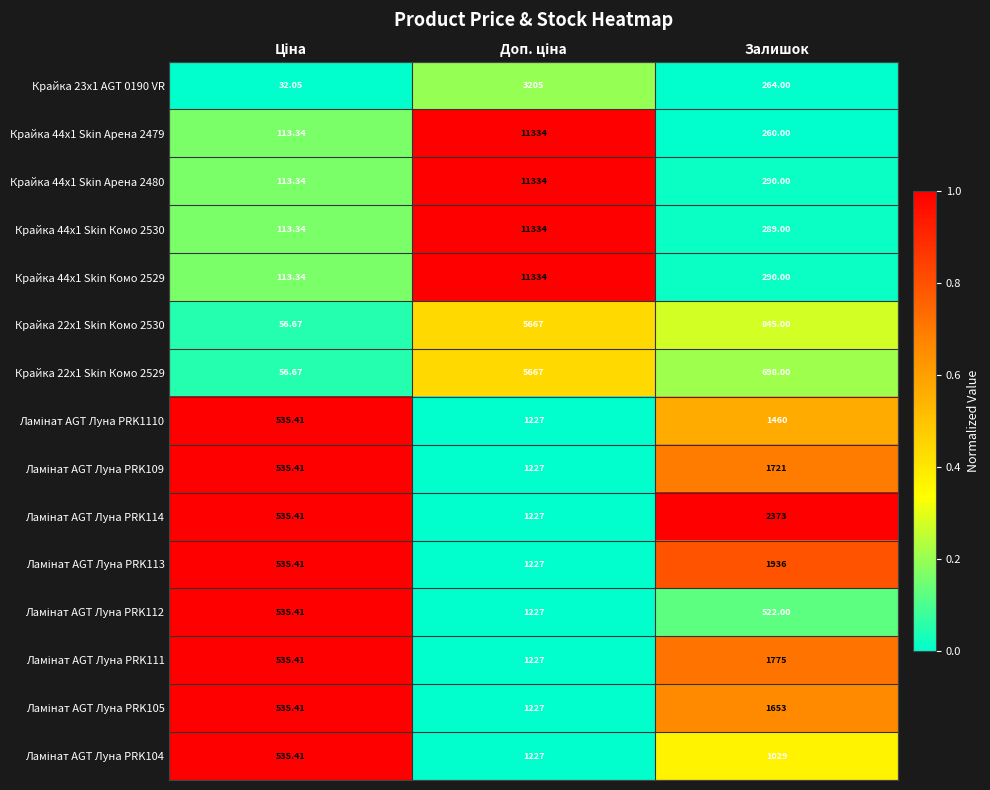

At which label is Крайка 44x1 Skin Комо 2530 closest to 5723?

Залишок